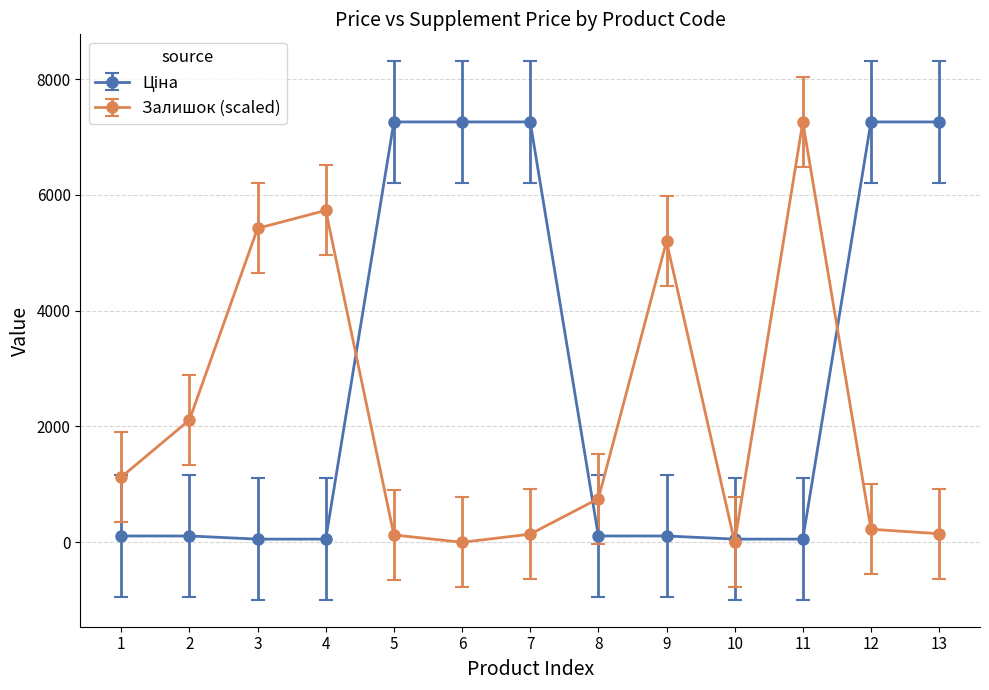

What is the greatest value displayed?

7258.9